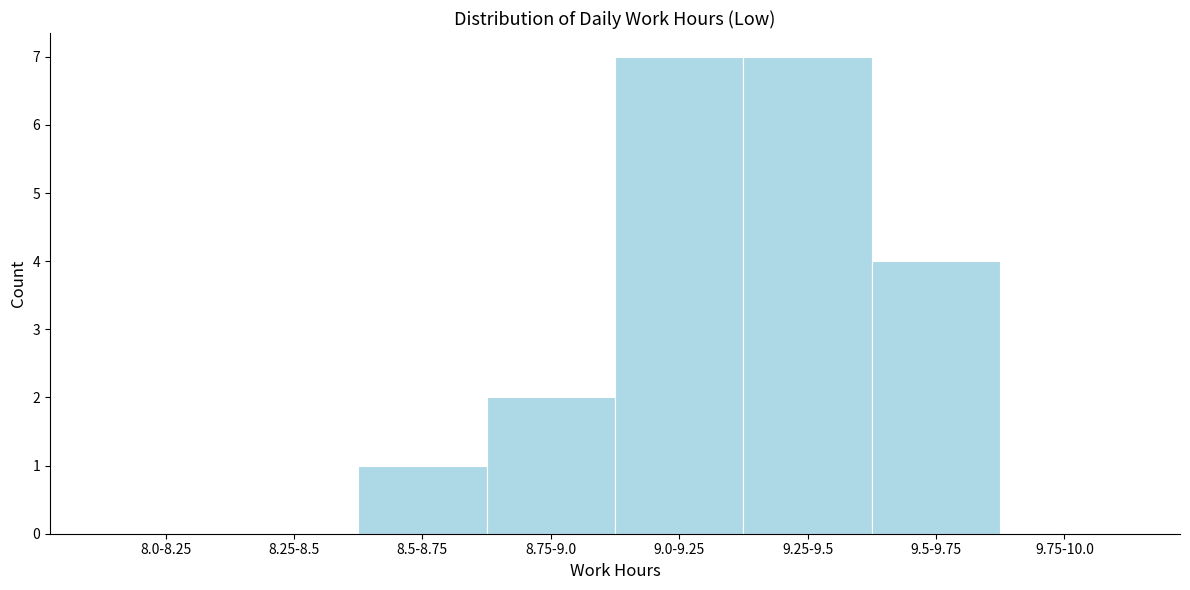

Reading right to left, what are all the values shown in this chart?

9.75-10.0=0	9.5-9.75=4	9.25-9.5=7	9.0-9.25=7	8.75-9.0=2	8.5-8.75=1	8.25-8.5=0	8.0-8.25=0